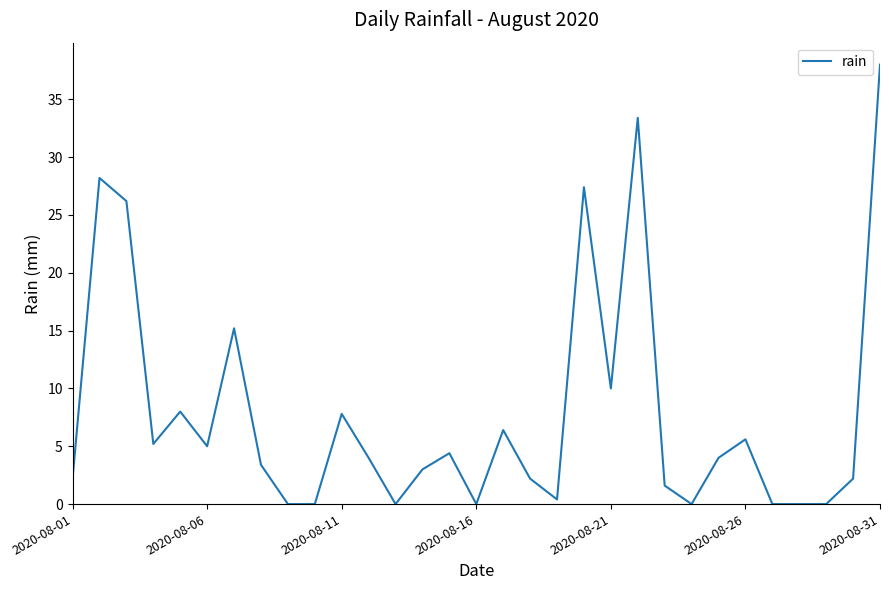

What is the difference between the maximum and minimum values?

38.0